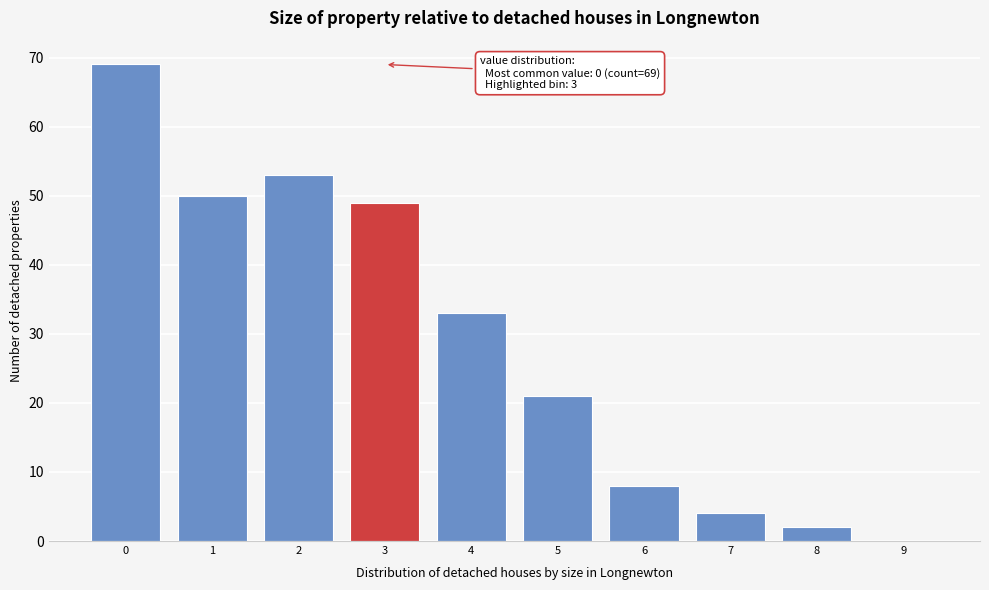

Reading right to left, extract all data points from this chart.

9=0	8=2	7=4	6=8	5=21	4=33	3=49	2=53	1=50	0=69